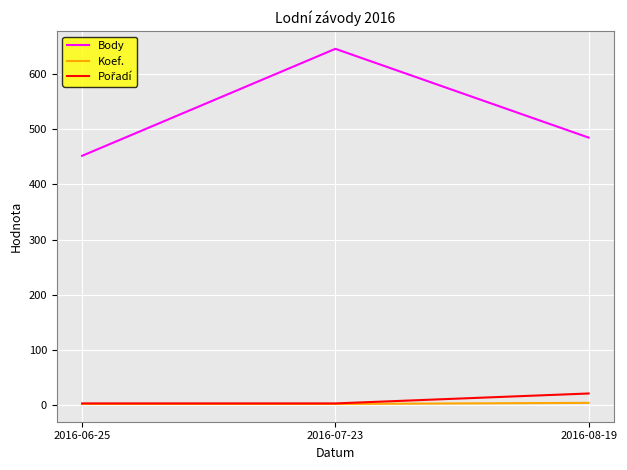

Between 2016-06-25 and 2016-08-19, which series saw the biggest shift?

Body